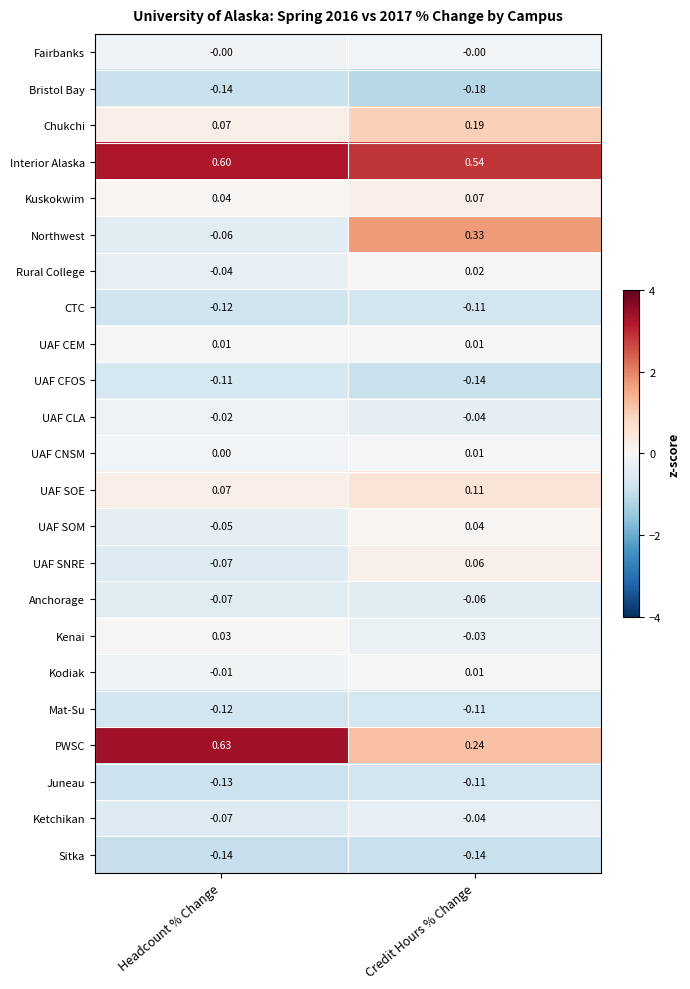

Rank the categories by Kuskokwim value from lowest to highest.

Headcount % Change, Credit Hours % Change